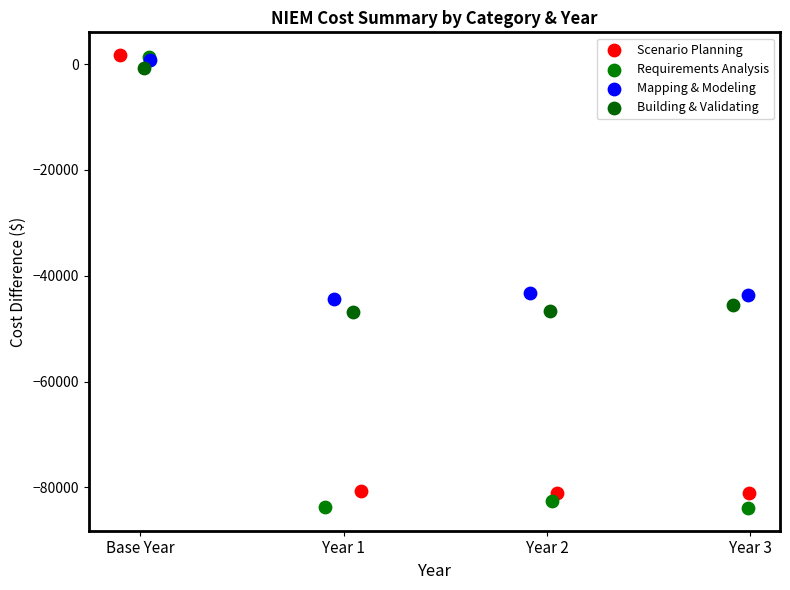

What are all the series names shown in the legend?

Scenario Planning, Requirements Analysis, Mapping & Modeling, Building & Validating